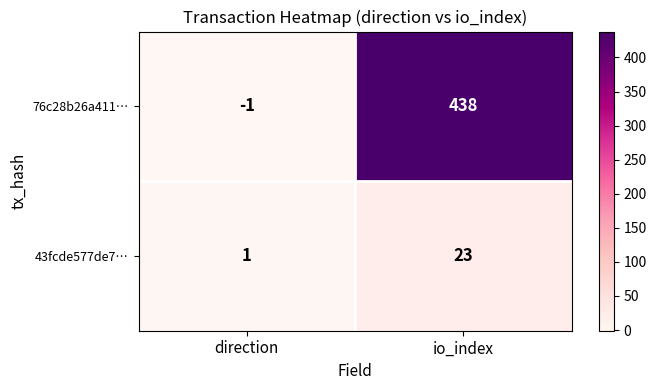

At which category is the sum across all series the highest?

io_index